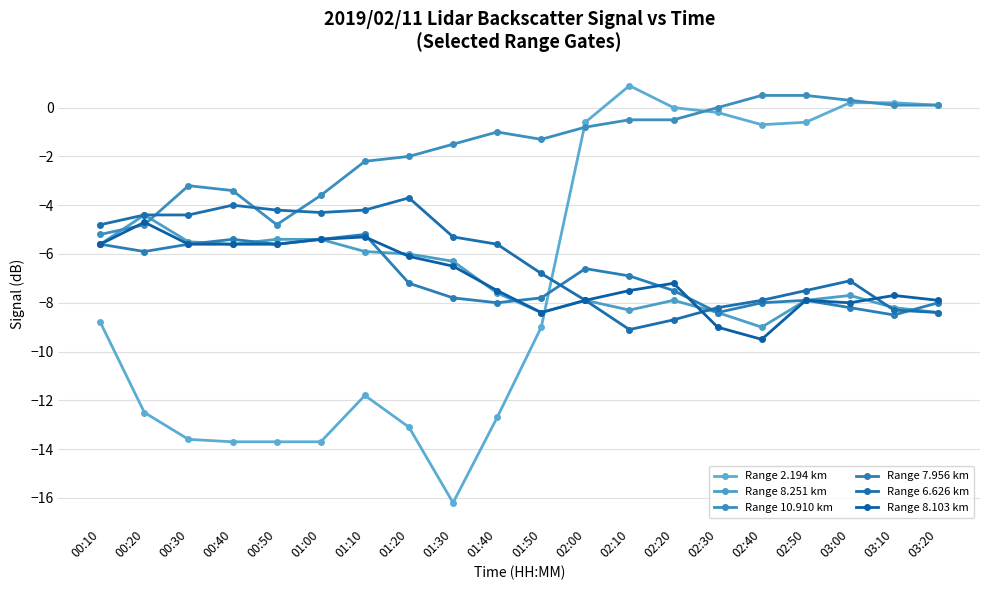

Reading left to right, extract all data points from this chart.

Range 2.194 km: -8.8	-12.5	-13.6	-13.7	-13.7	-13.7	-11.8	-13.1	-16.2	-12.7	-9.0	-0.6	0.9	0.0	-0.2	-0.7	-0.6	0.2	0.2	0.1
Range 8.251 km: -5.6	-4.4	-5.5	-5.6	-5.4	-5.4	-5.9	-6.0	-6.3	-7.6	-8.4	-7.9	-8.3	-7.9	-8.4	-9.0	-7.9	-7.7	-8.2	-8.4
Range 10.910 km: -5.2	-4.8	-3.2	-3.4	-4.8	-3.6	-2.2	-2.0	-1.5	-1.0	-1.3	-0.8	-0.5	-0.5	-0.0	0.5	0.5	0.3	0.1	0.1
Range 7.956 km: -5.6	-5.9	-5.6	-5.4	-5.6	-5.4	-5.2	-7.2	-7.8	-8.0	-7.8	-6.6	-6.9	-7.5	-8.4	-8.0	-7.9	-8.2	-8.5	-8.0
Range 6.626 km: -4.8	-4.4	-4.4	-4.0	-4.2	-4.3	-4.2	-3.7	-5.3	-5.6	-6.8	-7.9	-9.1	-8.7	-8.2	-7.9	-7.5	-7.1	-8.3	-8.4
Range 8.103 km: -5.6	-4.7	-5.6	-5.6	-5.6	-5.4	-5.3	-6.1	-6.5	-7.5	-8.4	-7.9	-7.5	-7.2	-9.0	-9.5	-7.9	-8.0	-7.7	-7.9